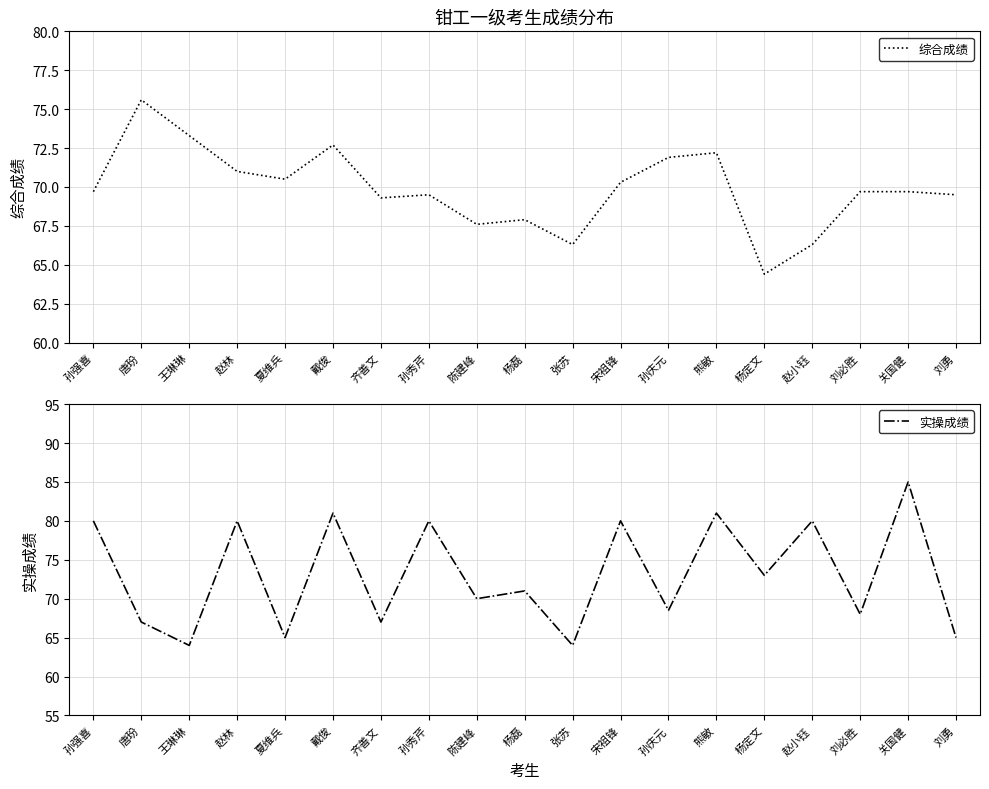

Does the chart have visible grid lines?

Yes